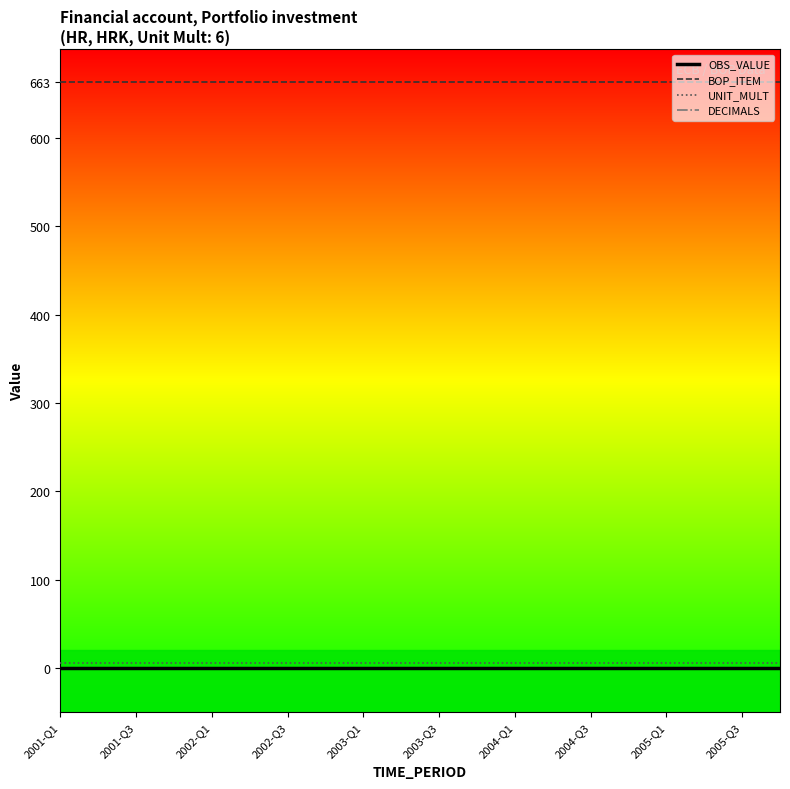

How many lines are shown in the chart?

4